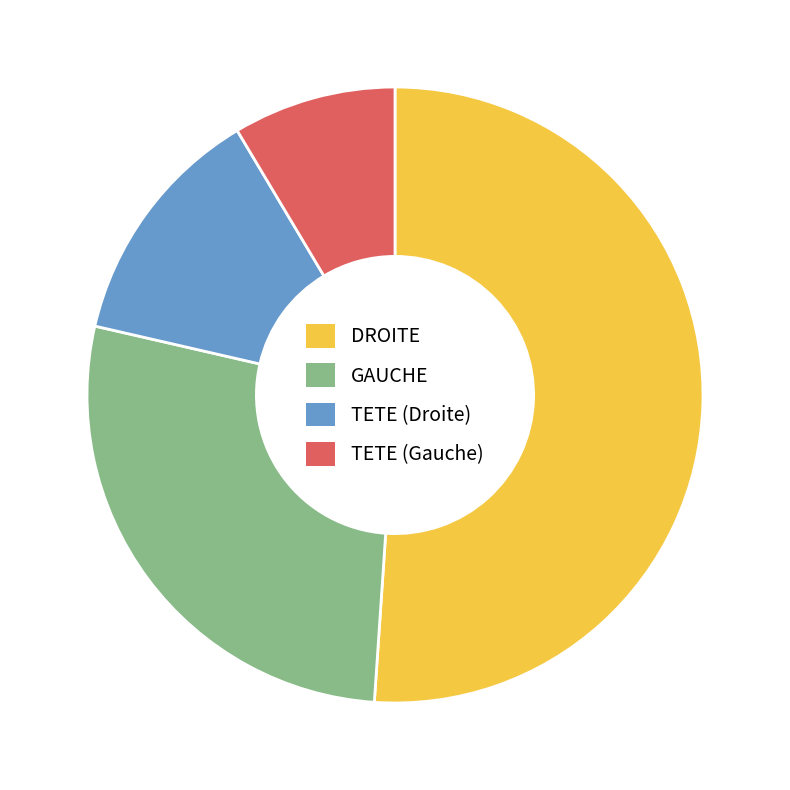

How many slices are in this pie chart?

4